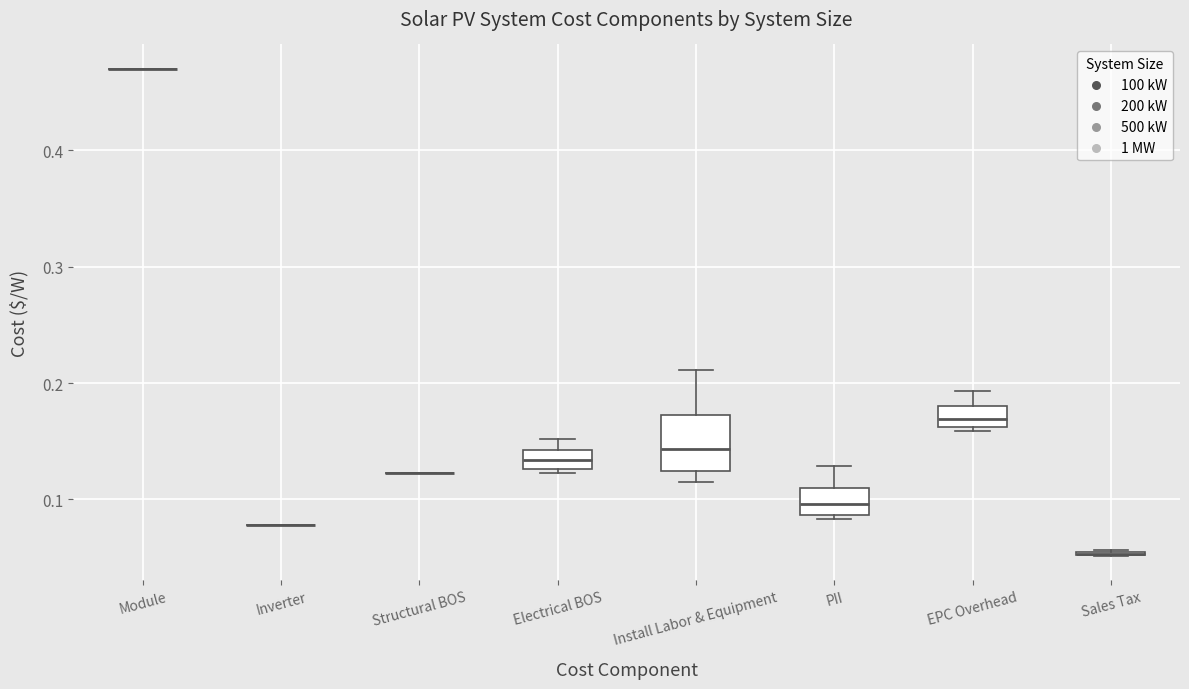

Reading left to right, read every box against the y-axis: the position of its median line, the range the box covers, and the ends of its whiskers. The values are not printed on the chart, so give them approximately, as read against the axis.

Module: box collapsed to a line at 0.47, whiskers 0.47 to 0.47
Inverter: box collapsed to a line at 0.08, whiskers 0.08 to 0.08
Structural BOS: box collapsed to a line at 0.12, whiskers 0.12 to 0.12
Electrical BOS: median 0.13 (inside the box), box 0.13 to 0.14, whiskers 0.12 to 0.15
Install Labor & Equipment: median 0.14, box 0.12 to 0.17, whiskers 0.12 (just below the box's lower edge) to 0.21
PII: median 0.10, box 0.09 to 0.11, whiskers 0.08 to 0.13
EPC Overhead: median 0.17, box 0.16 to 0.18, whiskers 0.16 (just below the box's lower edge) to 0.19
Sales Tax: box collapsed to a line at 0.05, whiskers 0.05 to 0.06